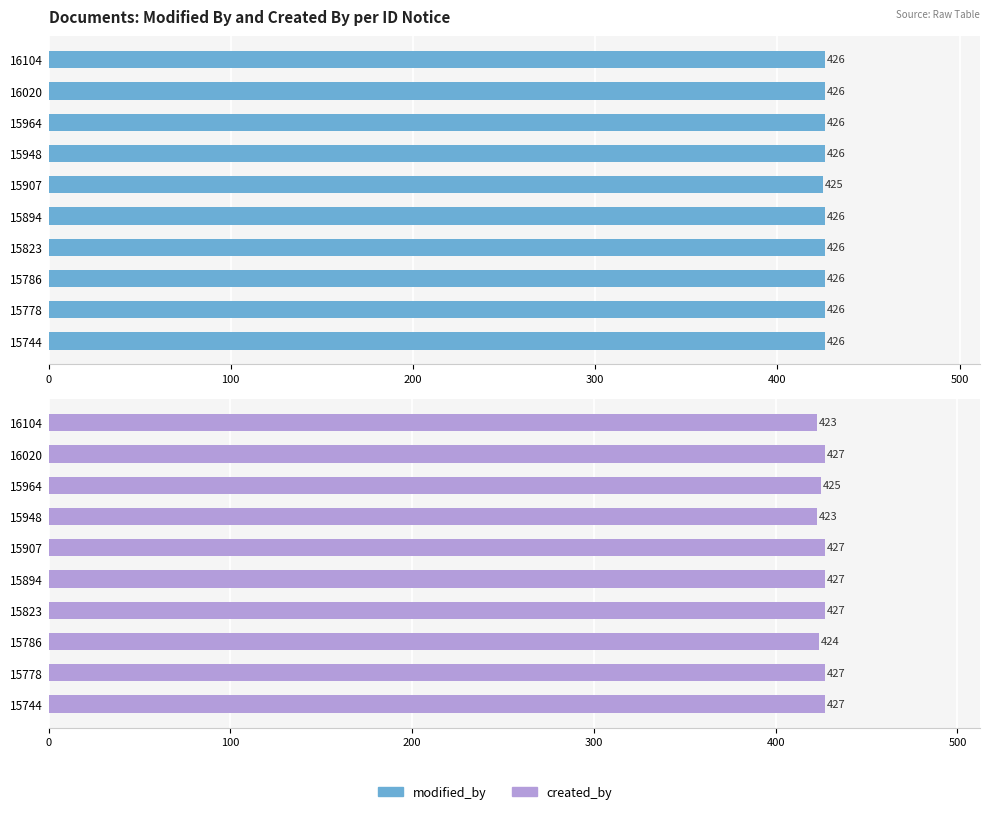

Which series has the largest range (max minus min)?

created_by